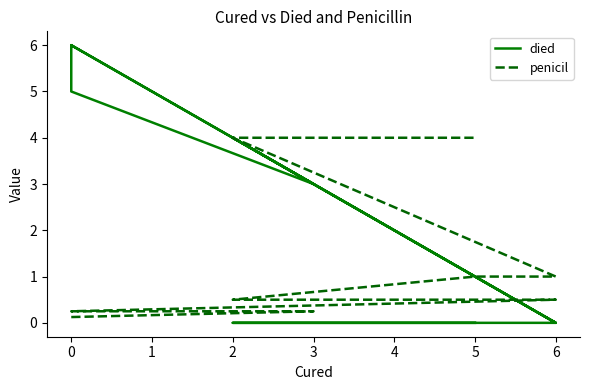

What is the sum of all penicil values?

11.8